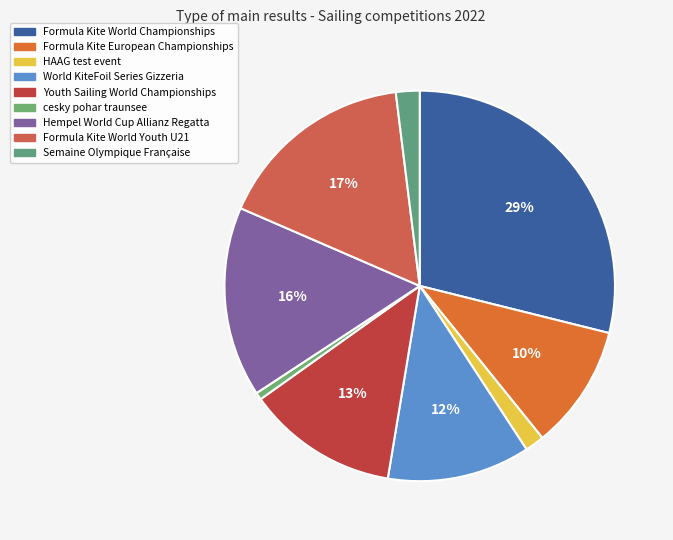

The Formula Kite World Championships slice represents 29% of the pie. True or false?

True